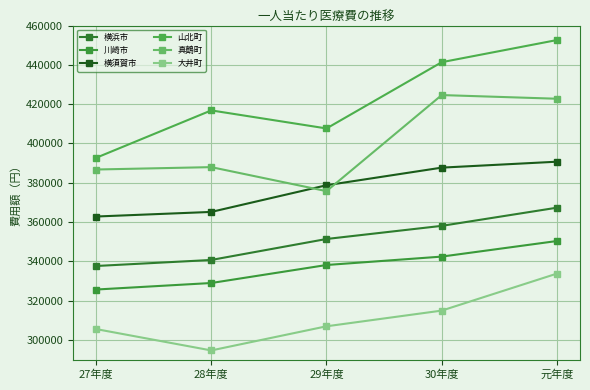

What is the difference between the maximum and minimum values in the 横須賀市 series?

27892